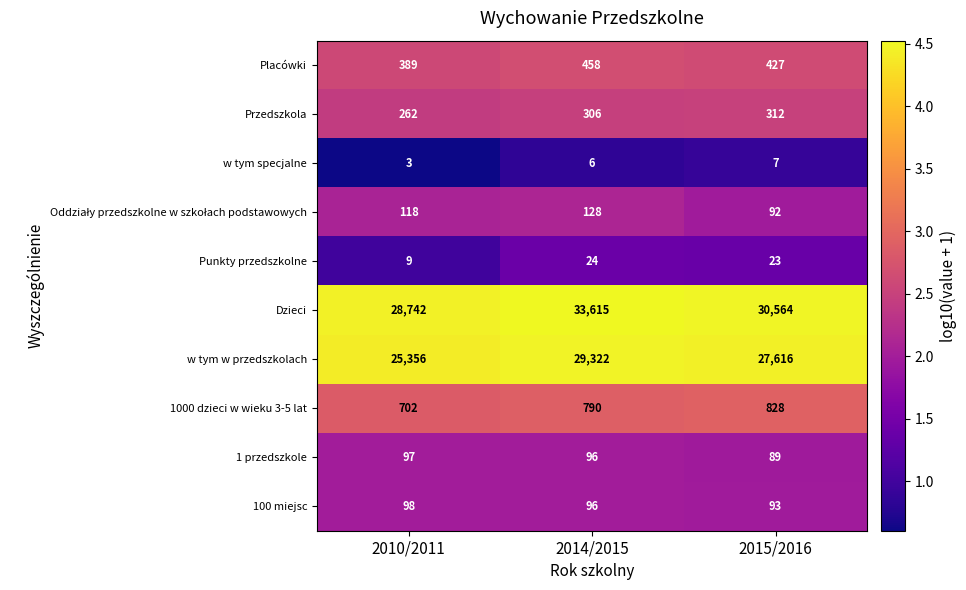

The 1 przedszkole series shows 96 at 2014/2015. True or false?

True